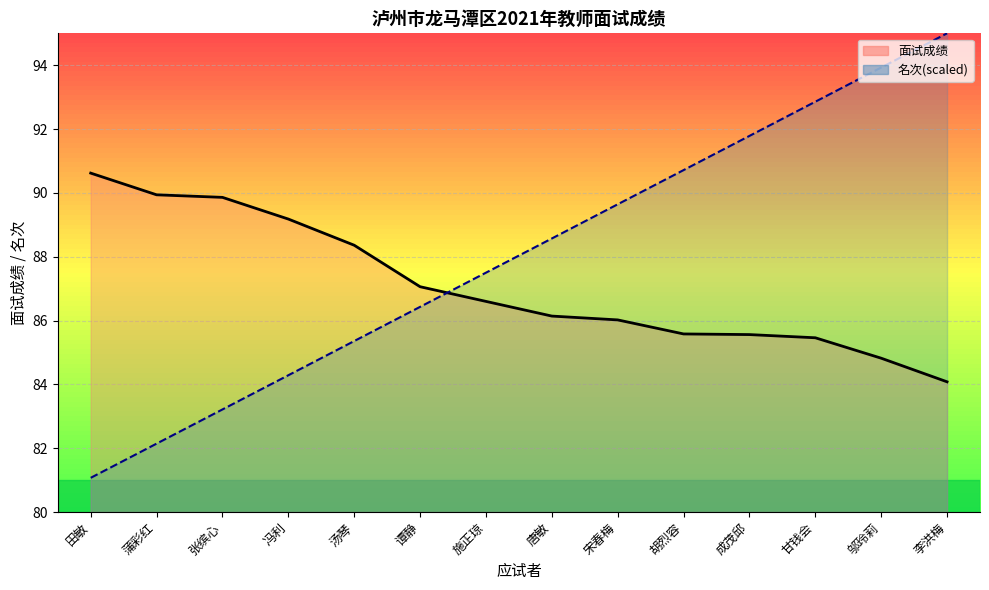

What position from the right is 唐敏?

7